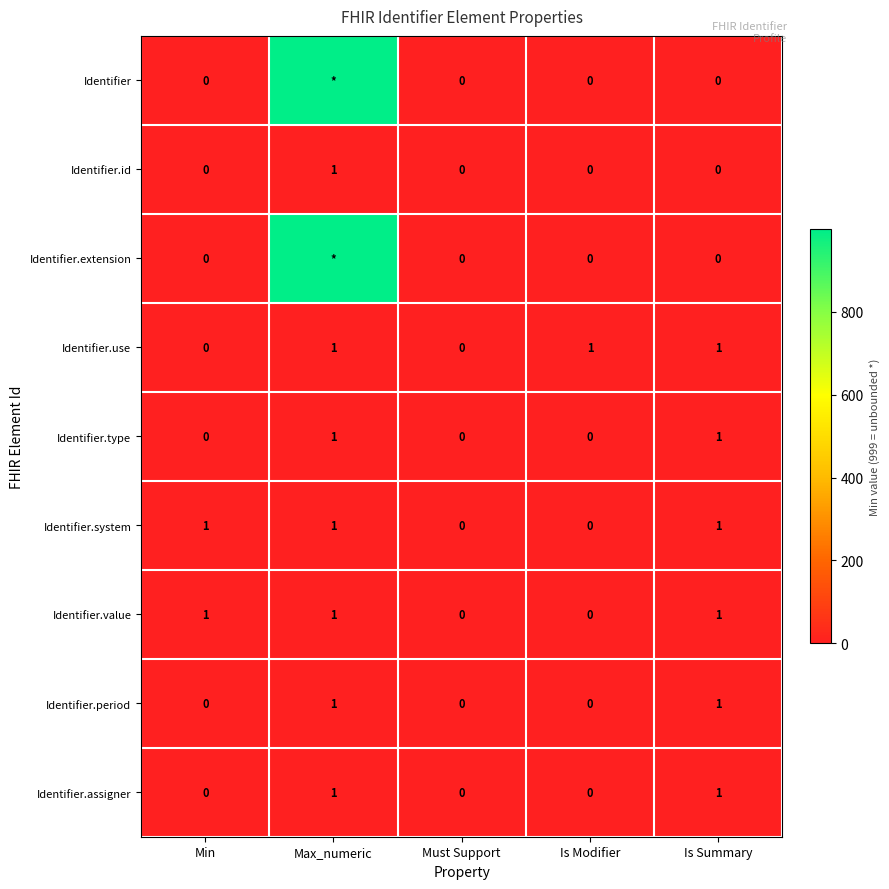

Is the value of Identifier.use at Min greater than the value of Identifier.value at Min?

No